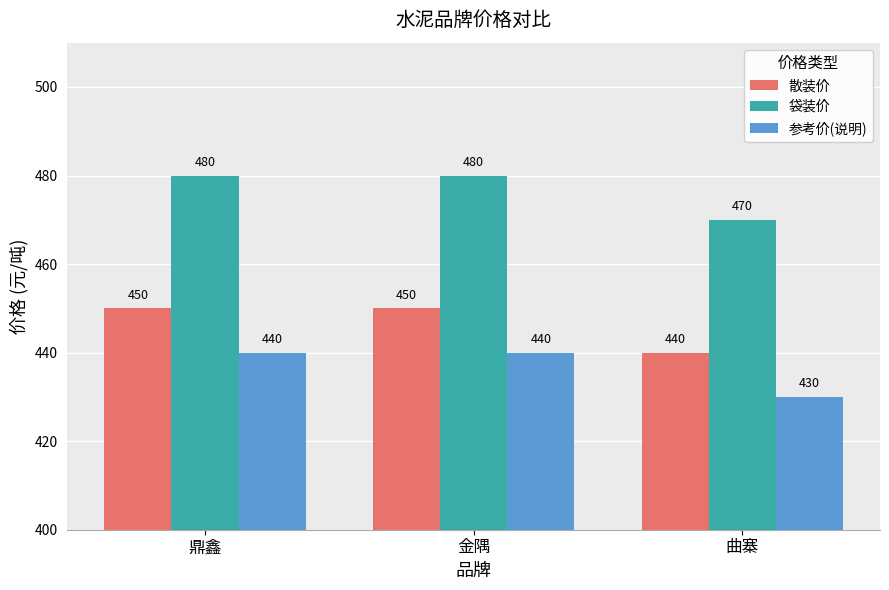

Is it true that 散装价 equals 440 at 曲寨?

True